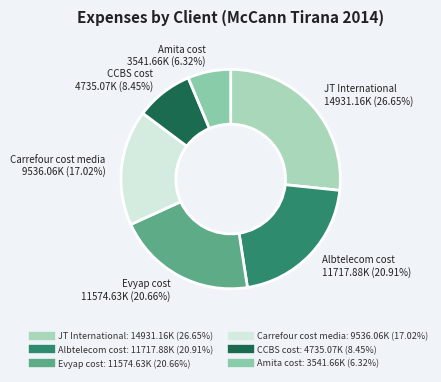

Does Amita cost represent more than half of the total?

No